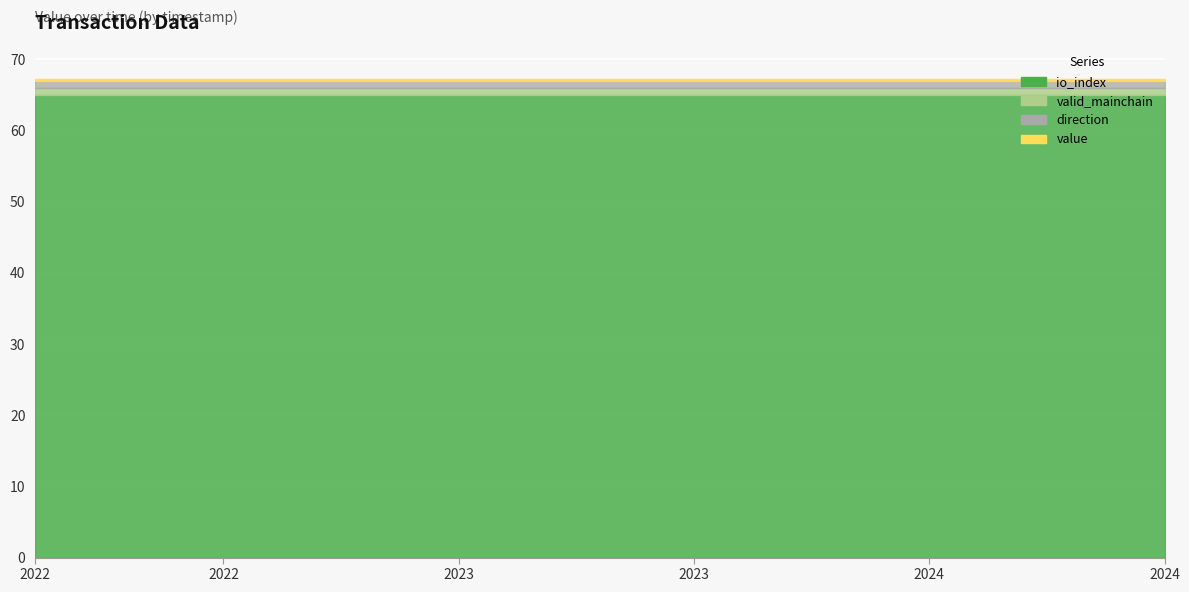

Reading left to right, what are all the values shown in this chart?

io_index: 1654616749=65.0	1657153626=65.0	1659693691=65.0	1662306836=65.0	1664923763=65.0	1667543951=65.0	1670153776=65.0	1672865584=65.0	1675576782=65.0	1678220668=65.0	1680835520=65.0	1683456681=65.0	1686101177=65.0	1688757445=65.0	1691357922=65.0	1694062372=65.0	1696601091=65.0	1699193162=65.0	1701800625=65.0	1704393495=65.0	1706985587=65.0	1709590075=65.0	1712206080=65.0	1714785039=65.0	1717396776=65.0
valid_mainchain: 1654616749=1.0	1657153626=1.0	1659693691=1.0	1662306836=1.0	1664923763=1.0	1667543951=1.0	1670153776=1.0	1672865584=1.0	1675576782=1.0	1678220668=1.0	1680835520=1.0	1683456681=1.0	1686101177=1.0	1688757445=1.0	1691357922=1.0	1694062372=1.0	1696601091=1.0	1699193162=1.0	1701800625=1.0	1704393495=1.0	1706985587=1.0	1709590075=1.0	1712206080=1.0	1714785039=1.0	1717396776=1.0
value: 1654616749=0.2	1657153626=0.2	1659693691=0.2	1662306836=0.2	1664923763=0.2	1667543951=0.2	1670153776=0.2	1672865584=0.2	1675576782=0.2	1678220668=0.2	1680835520=0.2	1683456681=0.2	1686101177=0.2	1688757445=0.2	1691357922=0.2	1694062372=0.2	1696601091=0.2	1699193162=0.2	1701800625=0.2	1704393495=0.2	1706985587=0.2	1709590075=0.2	1712206080=0.2	1714785039=0.2	1717396776=0.2
direction: 1654616749=1.0	1657153626=1.0	1659693691=1.0	1662306836=1.0	1664923763=1.0	1667543951=1.0	1670153776=1.0	1672865584=1.0	1675576782=1.0	1678220668=1.0	1680835520=1.0	1683456681=1.0	1686101177=1.0	1688757445=1.0	1691357922=1.0	1694062372=1.0	1696601091=1.0	1699193162=1.0	1701800625=1.0	1704393495=1.0	1706985587=1.0	1709590075=1.0	1712206080=1.0	1714785039=1.0	1717396776=1.0